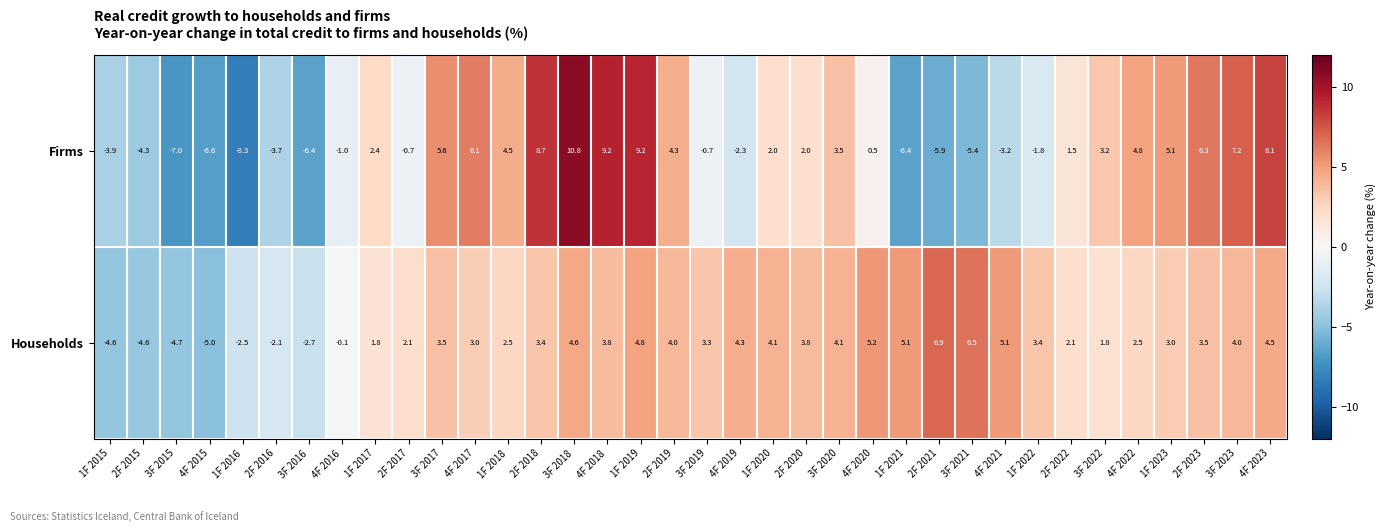

Which series has the largest range (max minus min)?

Firms